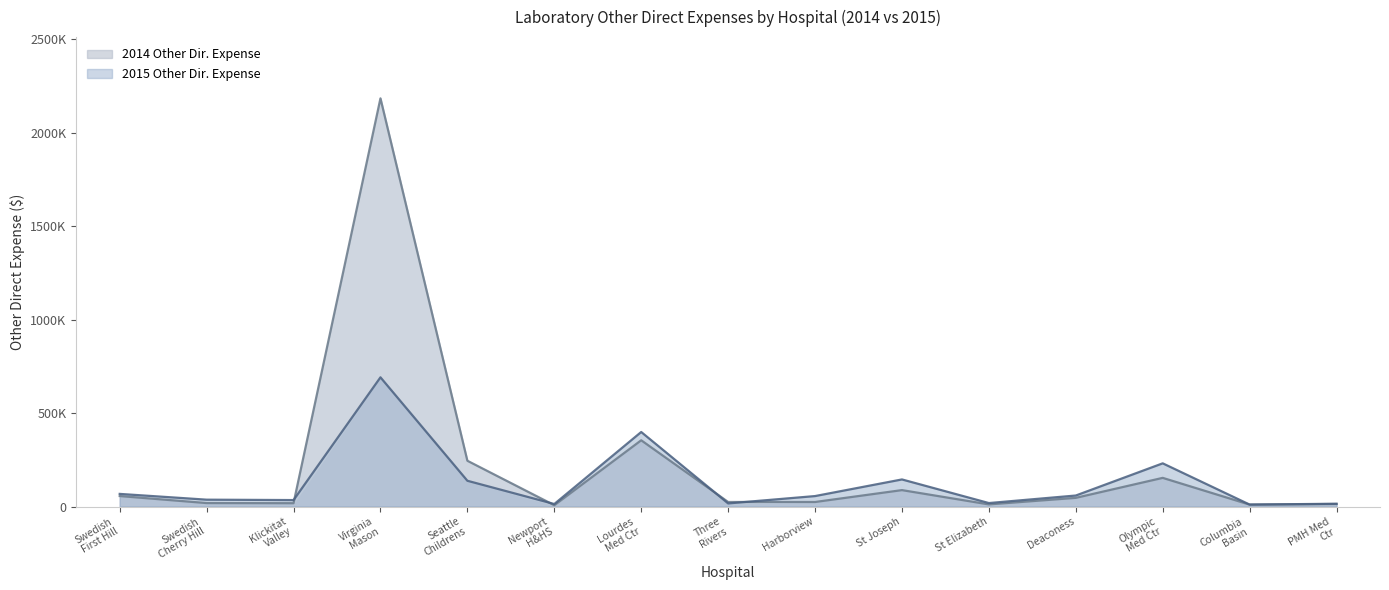

At which label is 2014 Other Dir. Expense closest to 1095290?

Lourdes Med Ctr